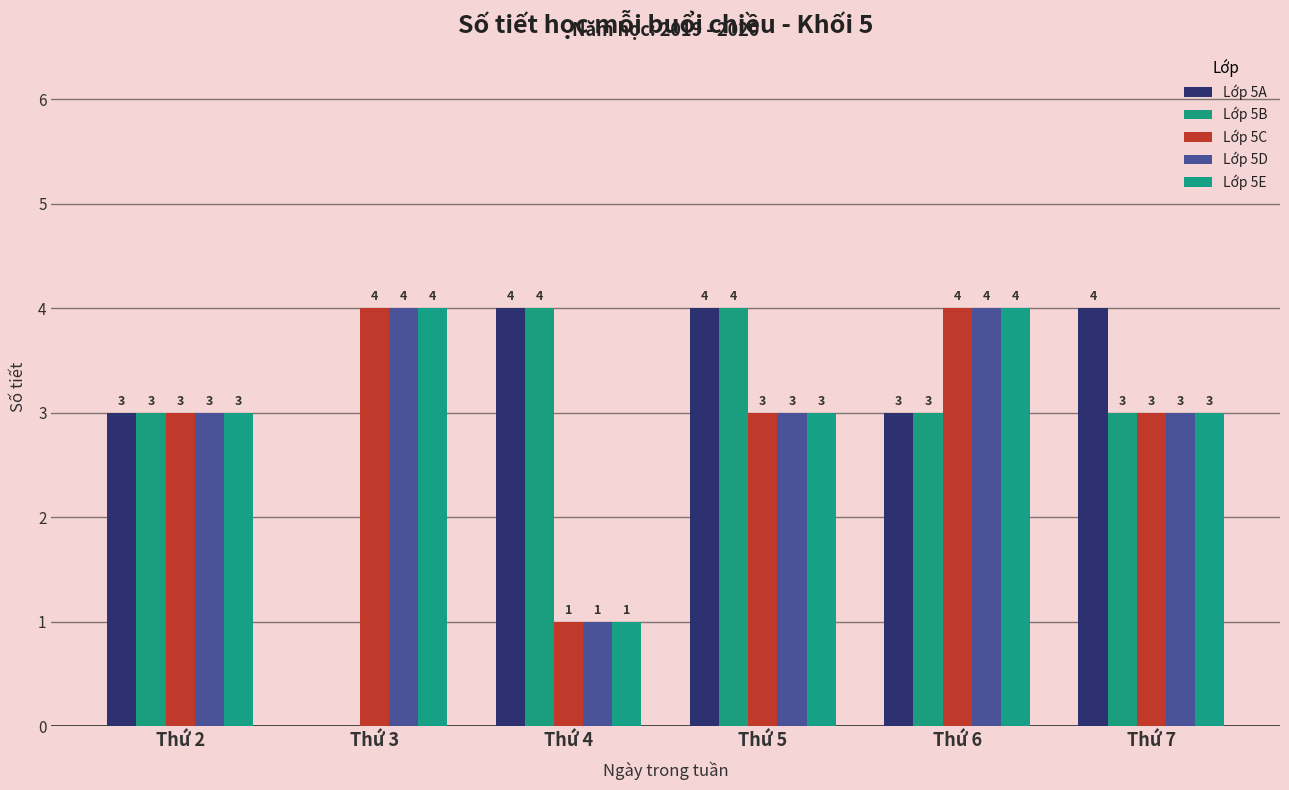

Does the chart contain stacked bars?

No